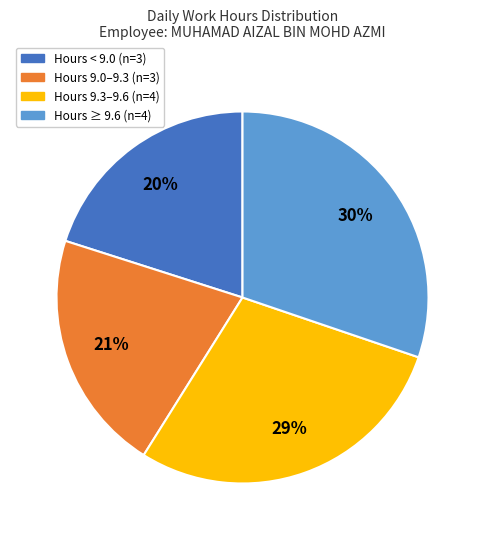

What is the largest slice in the pie chart?

Hours ≥ 9.6 (n=4)